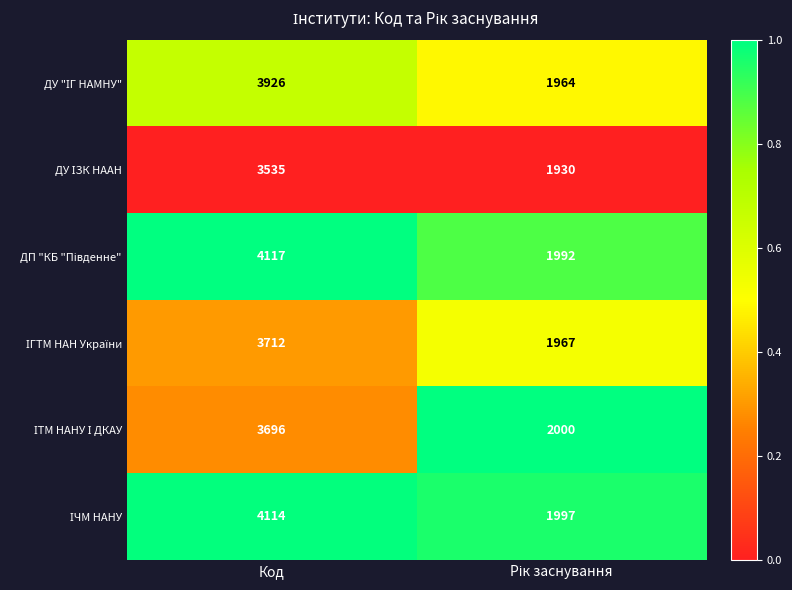

What is the difference between the highest and lowest values at Код?

582